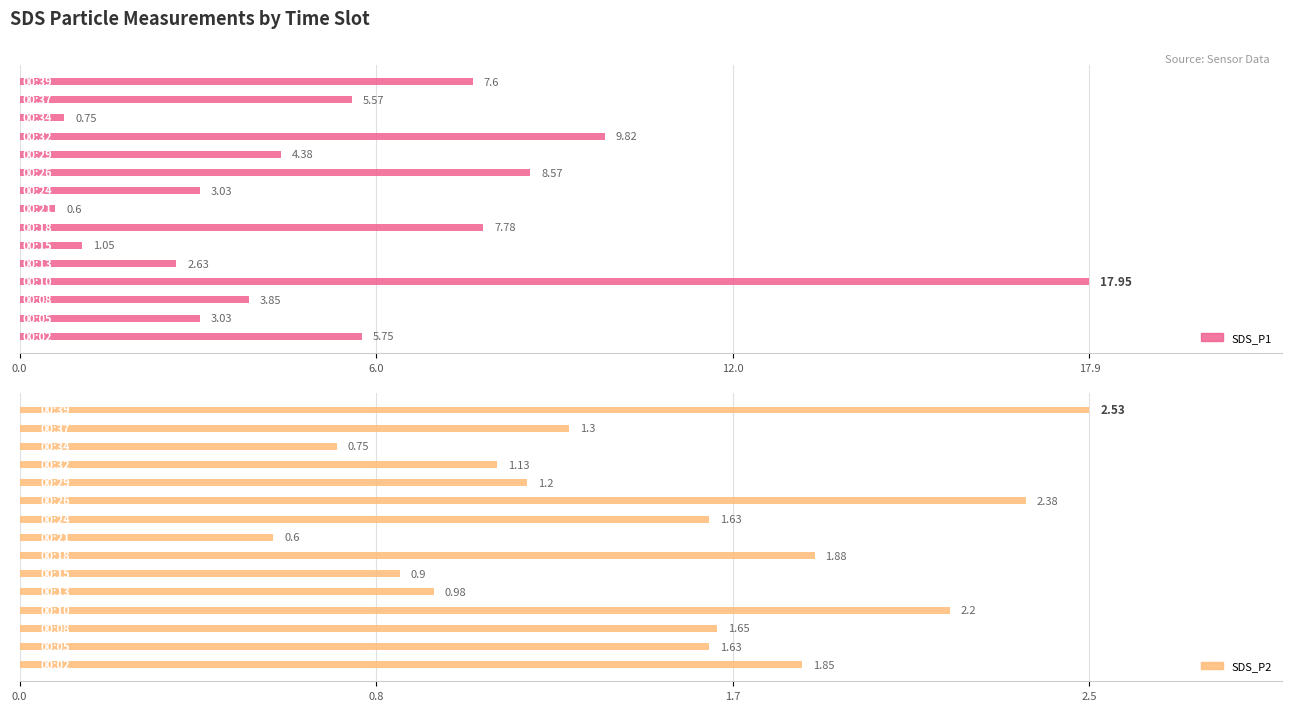

What is the highest value of the SDS_P2 series?

2.5